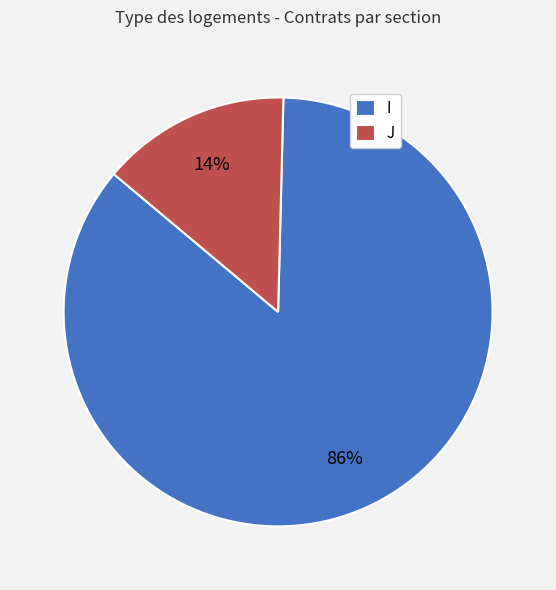

How many slices are in this pie chart?

2